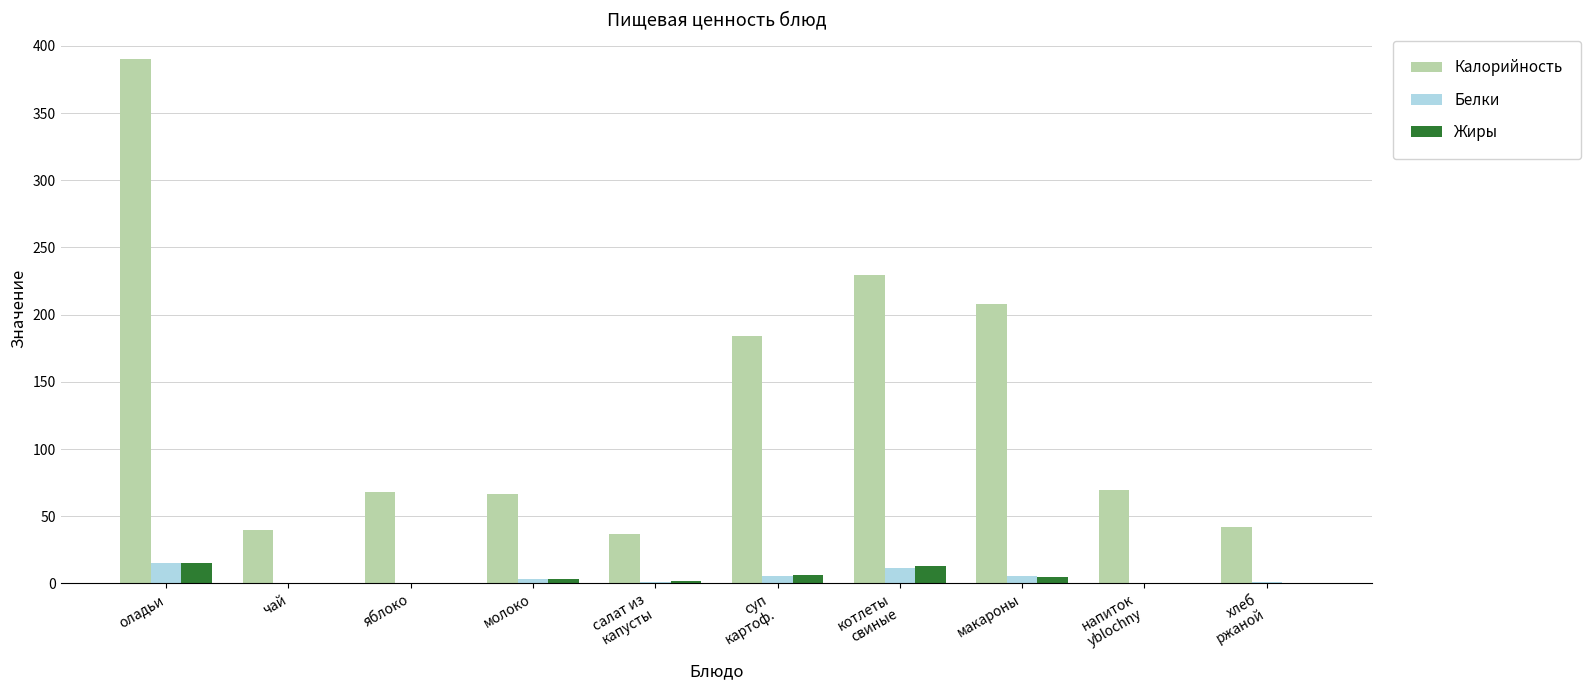

Which category has the highest value across all series?

оладьи